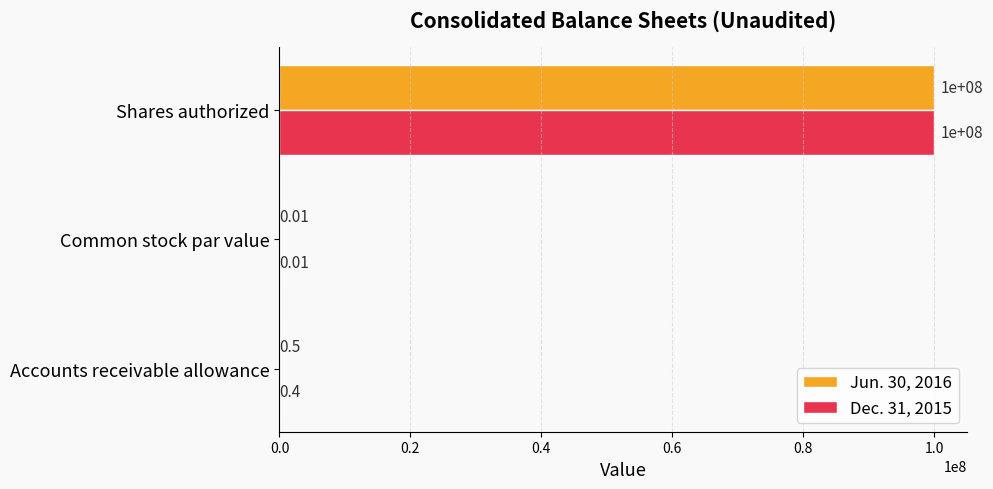

At which category does the chart reach its peak across all series?

Shares authorized